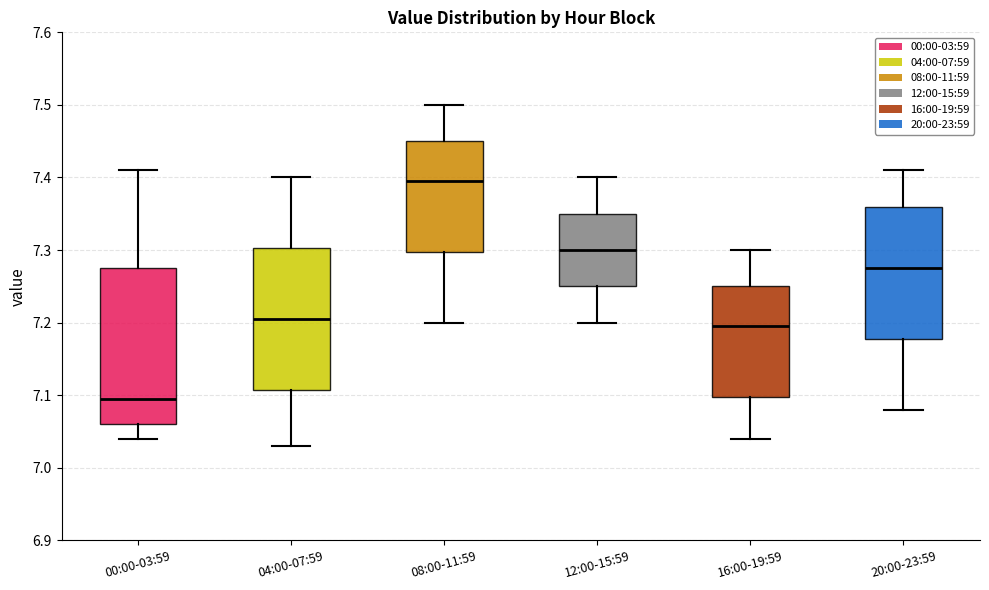

Which box has the highest median line?

08:00-11:59